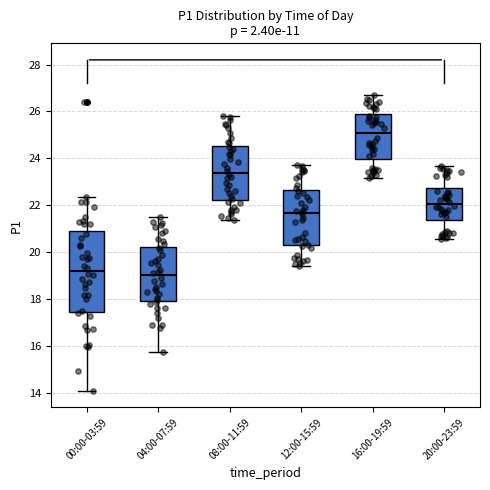

Where does the median line of the box for 20:00-23:59 sit on the y-axis? The values are not printed on the chart, so give them approximately, as read against the axis.

22.0